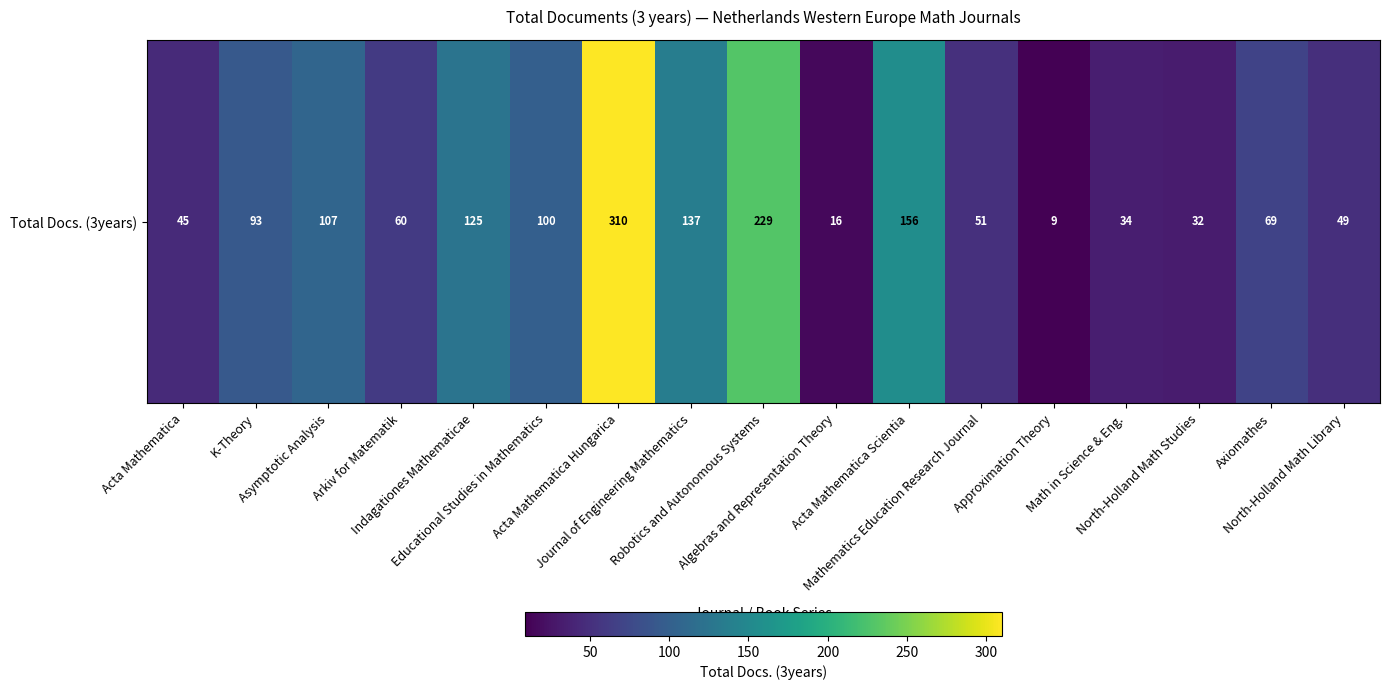

How many values are below 69?

8